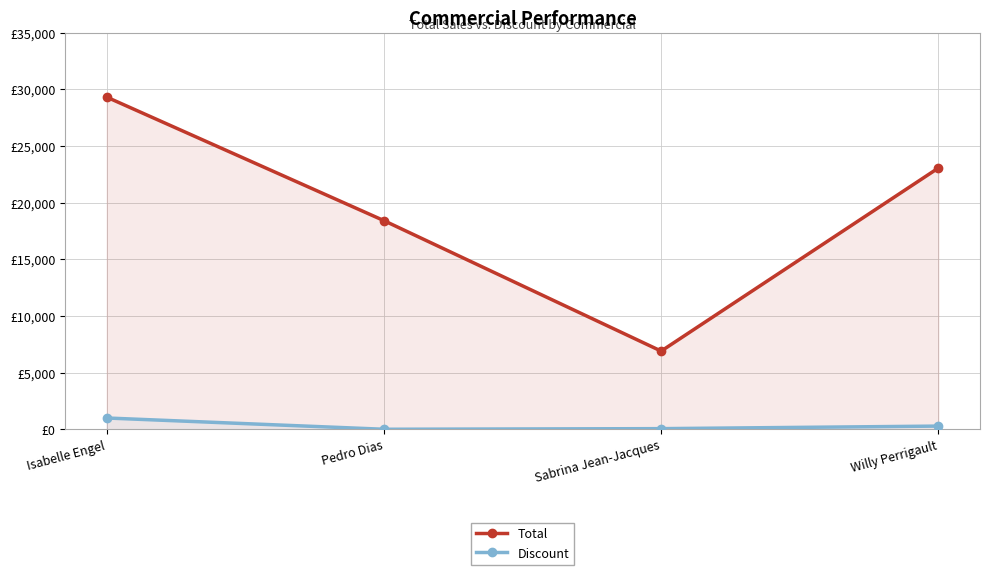

What is the difference between the second highest and minimum values in the Total series?

16162.6